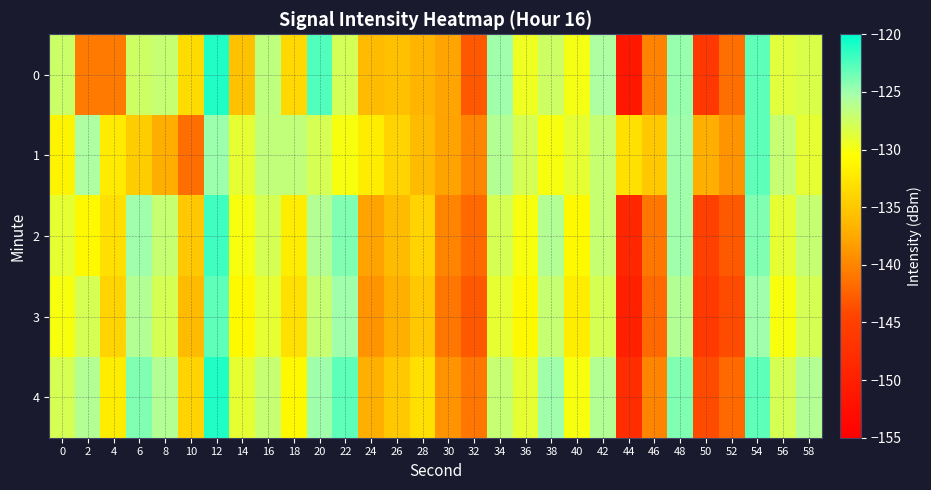

At which category does the chart reach its peak across all series?

12